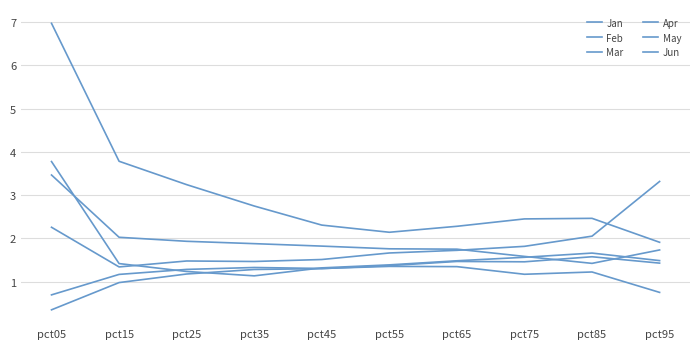

Count the number of data series in this chart.

6